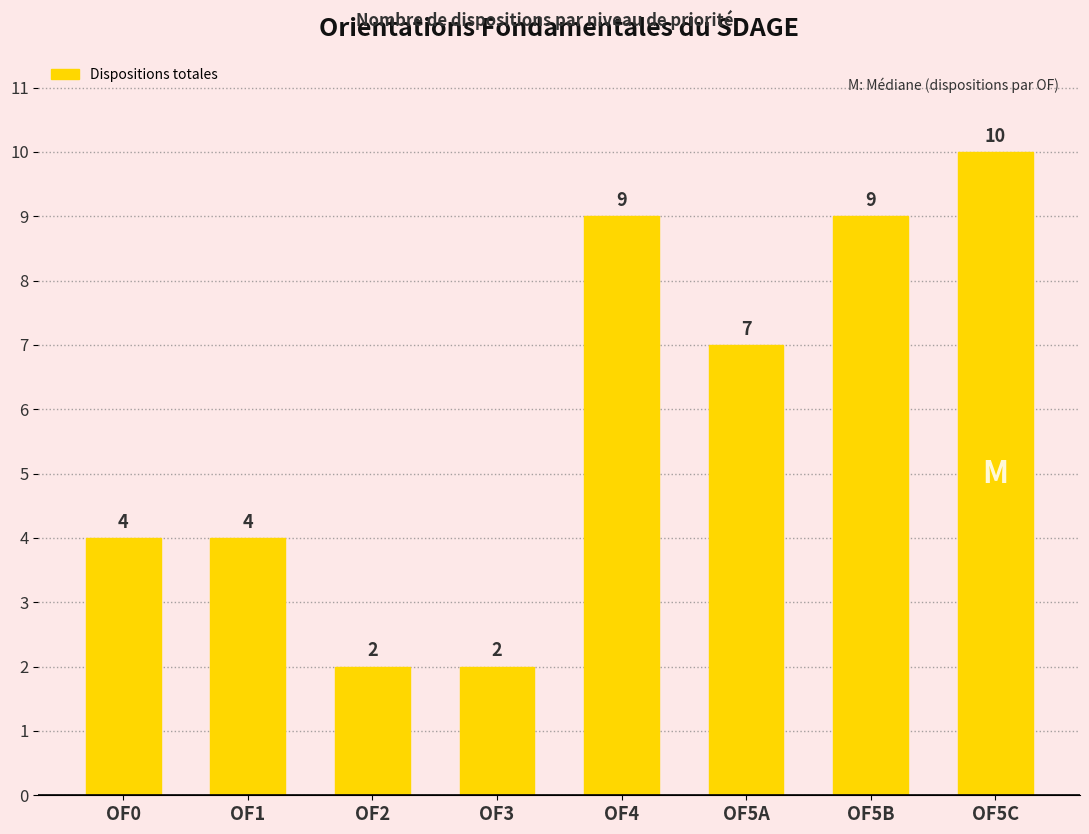

How many data points does each series have?

8